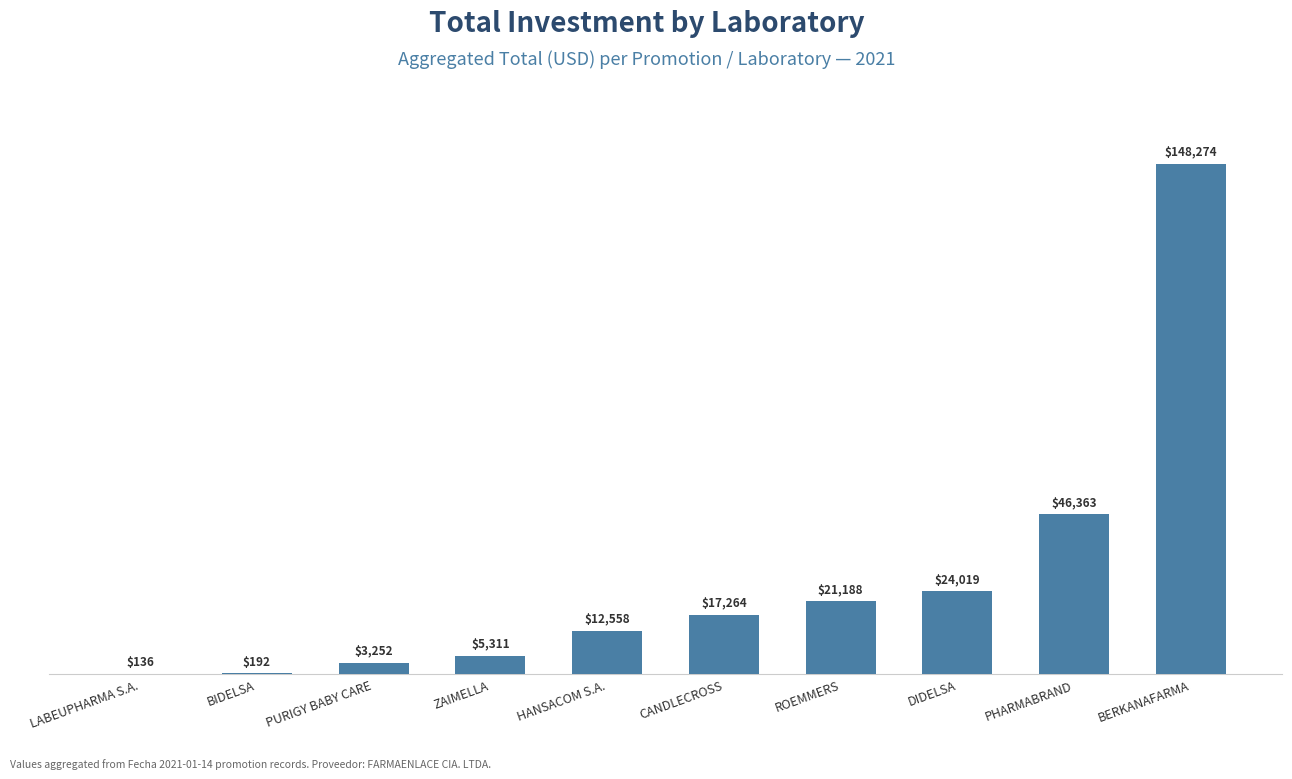

How many categories are shown in the chart?

10